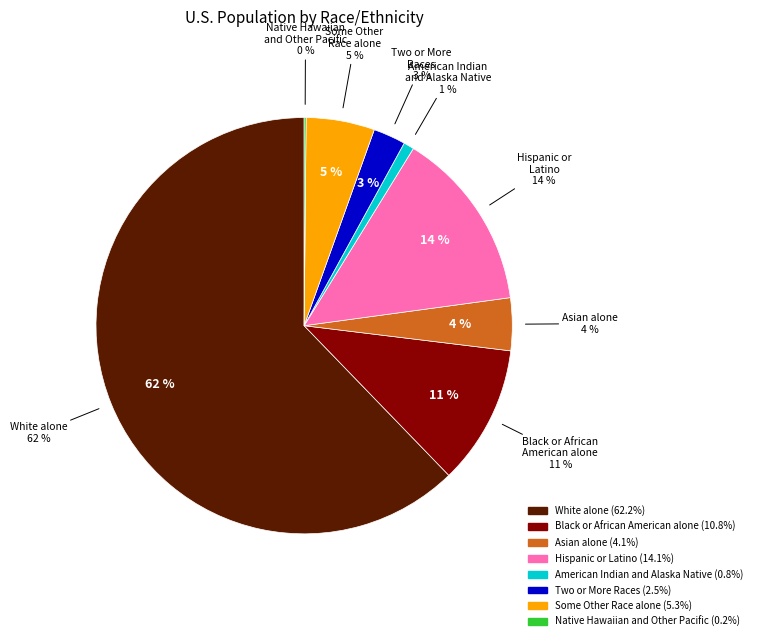

Which slice is the largest?

White alone